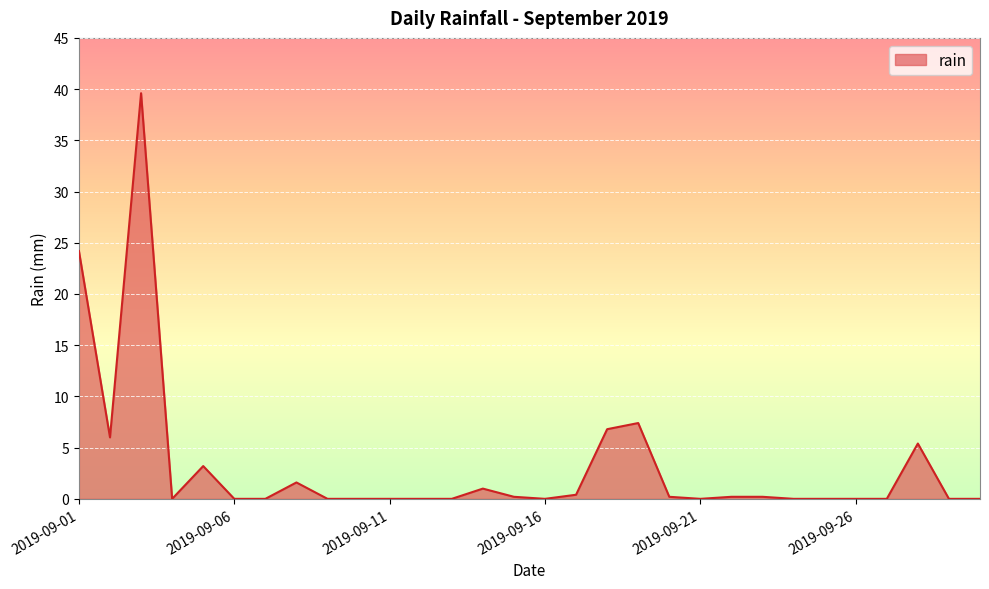

What is the greatest value displayed?

39.6